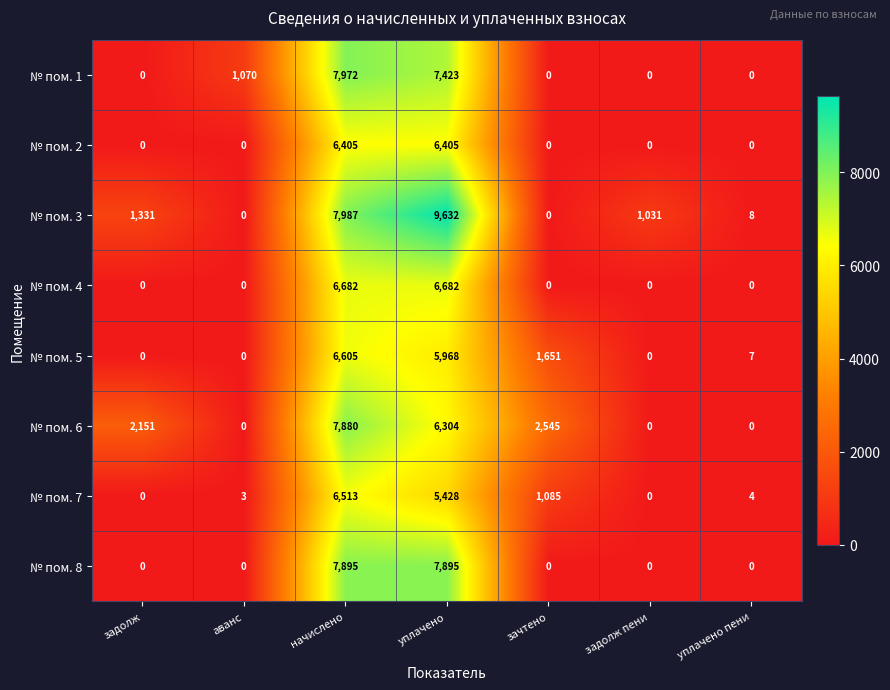

Which series has the widest spread of values?

№ пом. 3